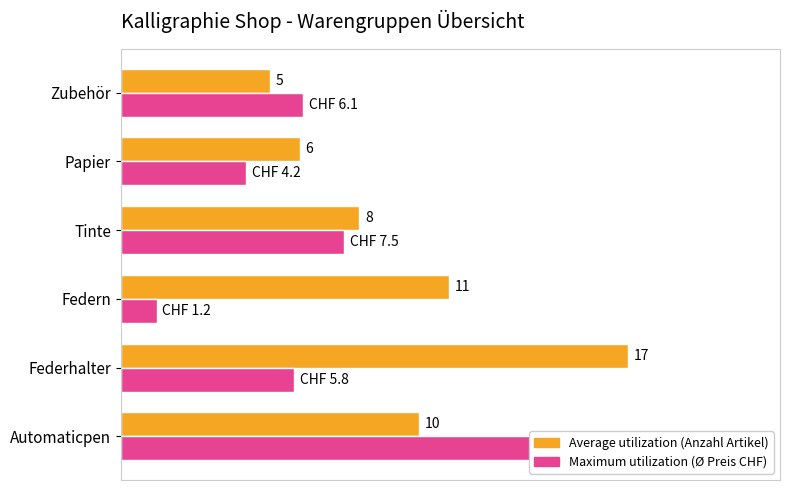

At how many categories does at least one series exceed 10?

3